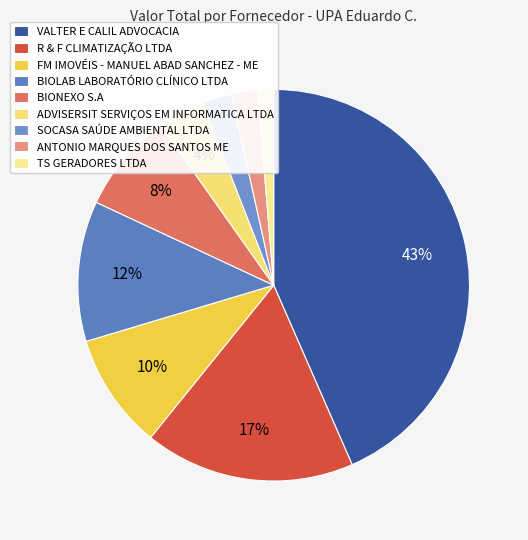

Rank the categories by value from lowest to highest.

TS GERADORES LTDA, ANTONIO MARQUES DOS SANTOS ME, SOCASA SAÚDE AMBIENTAL LTDA, ADVISERSIT SERVIÇOS EM INFORMATICA LTDA, BIONEXO S.A, FM IMOVÉIS - MANUEL ABAD SANCHEZ - ME, BIOLAB LABORATÓRIO CLÍNICO LTDA, R & F CLIMATIZAÇÃO LTDA, VALTER E CALIL ADVOCACIA